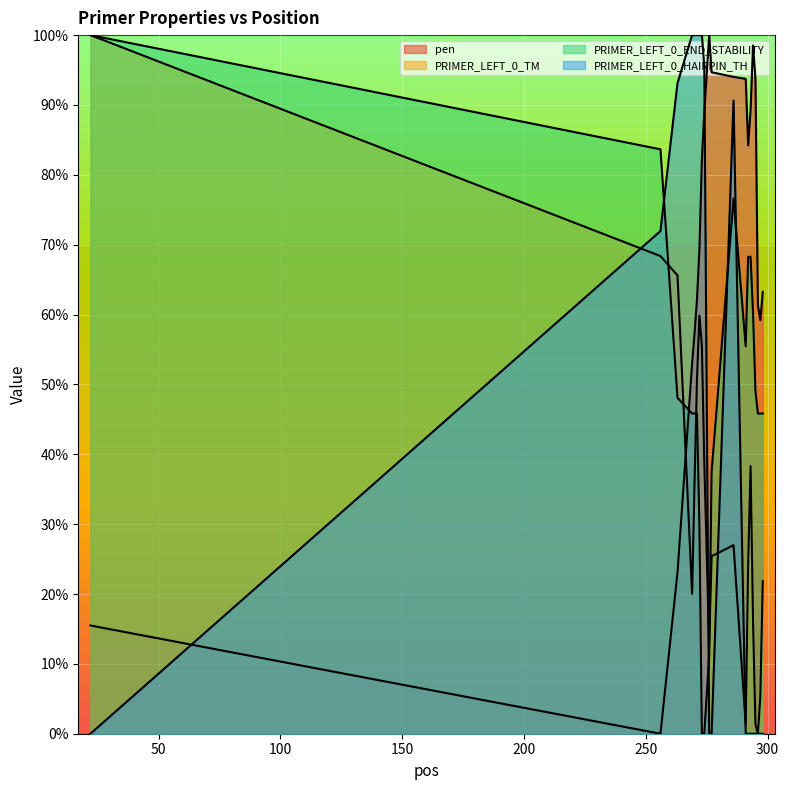

How many intersections are there between PRIMER_LEFT_0_HAIRPIN_TH and PRIMER_LEFT_0_END_STABILITY?

4